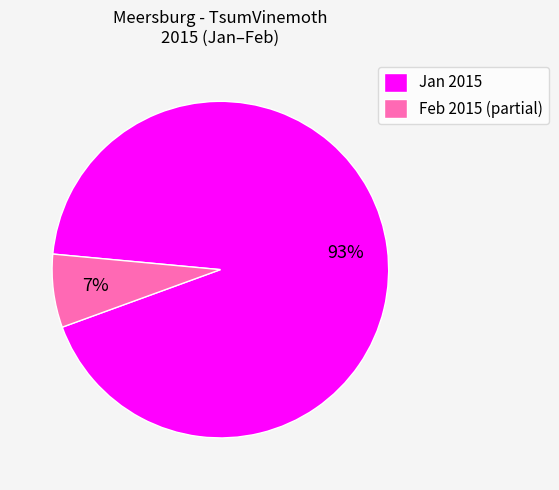

Is there a majority slice in this chart?

Yes